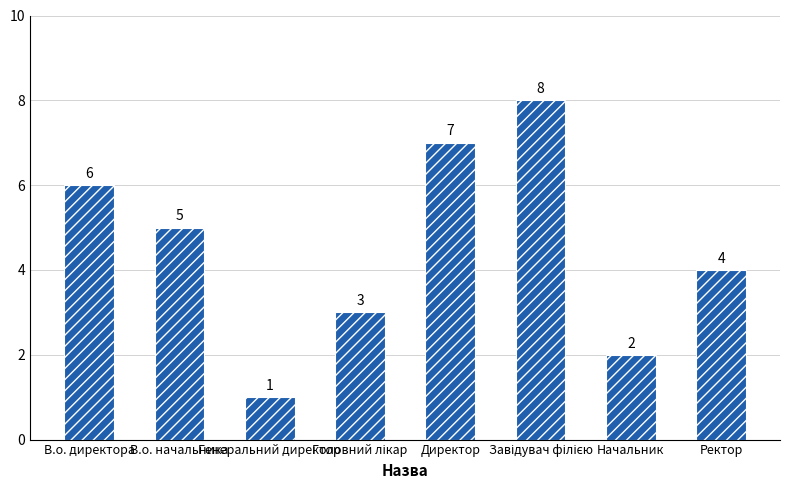

What is the sum of all values?

36